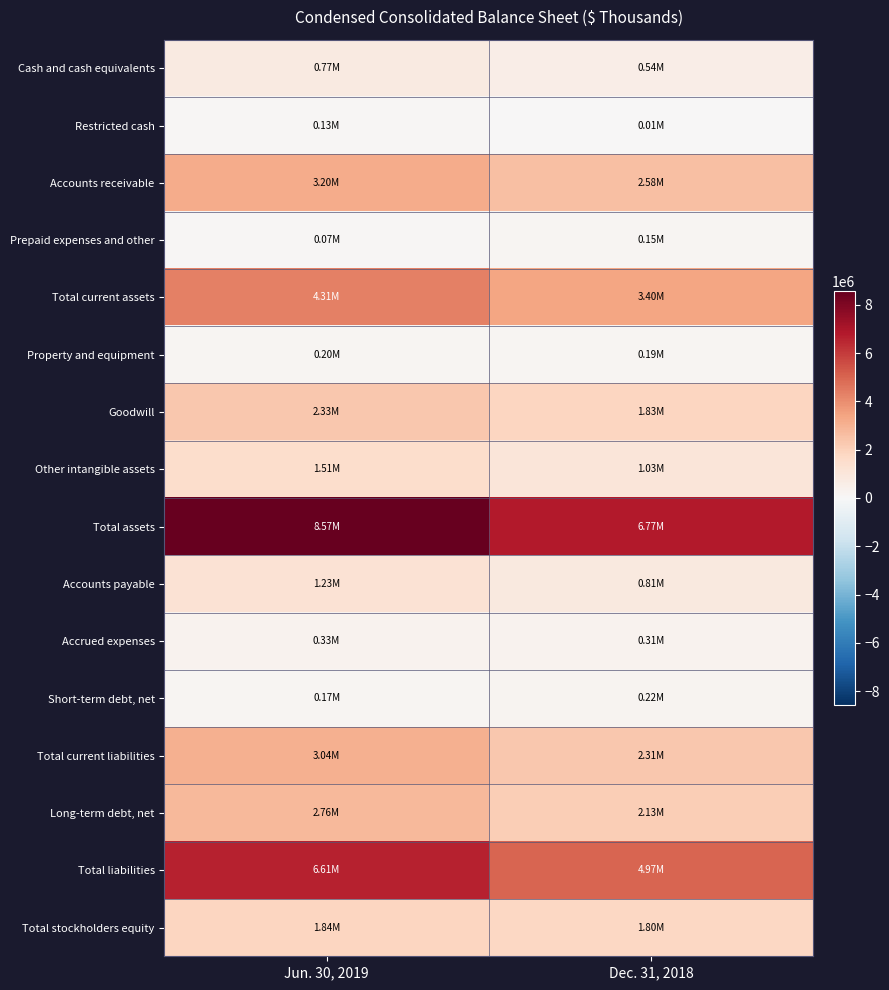

At Jun. 30, 2019, list the series in order from smallest to largest.

Prepaid expenses and other, Restricted cash, Short-term debt, net, Property and equipment, Accrued expenses, Cash and cash equivalents, Accounts payable, Other intangible assets, Total stockholders equity, Goodwill, Long-term debt, net, Total current liabilities, Accounts receivable, Total current assets, Total liabilities, Total assets